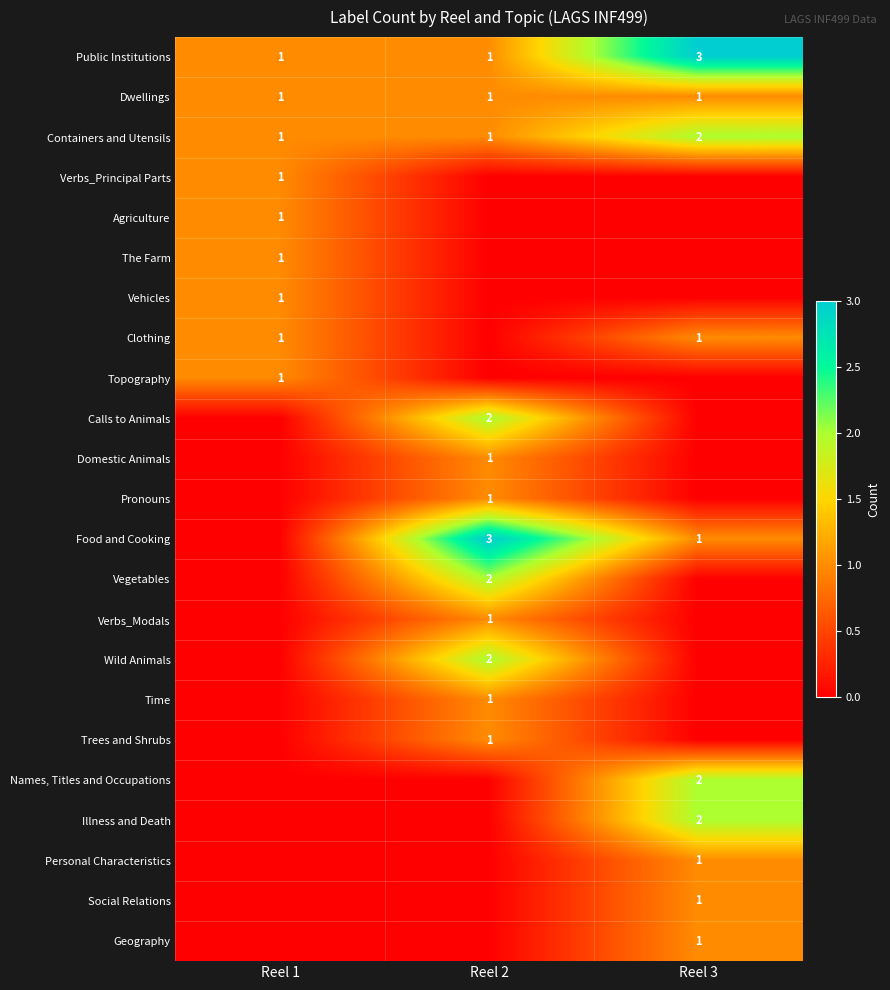

The value of Clothing at Reel 3 is 1. True or false?

True